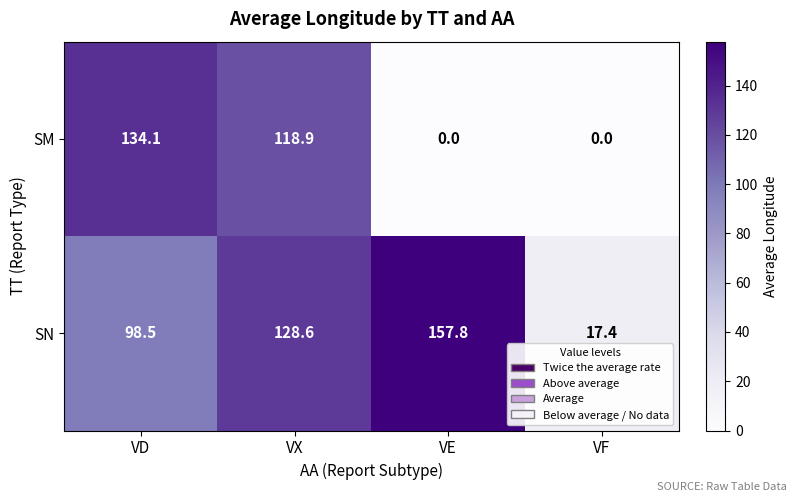

Count the number of data series in this chart.

2